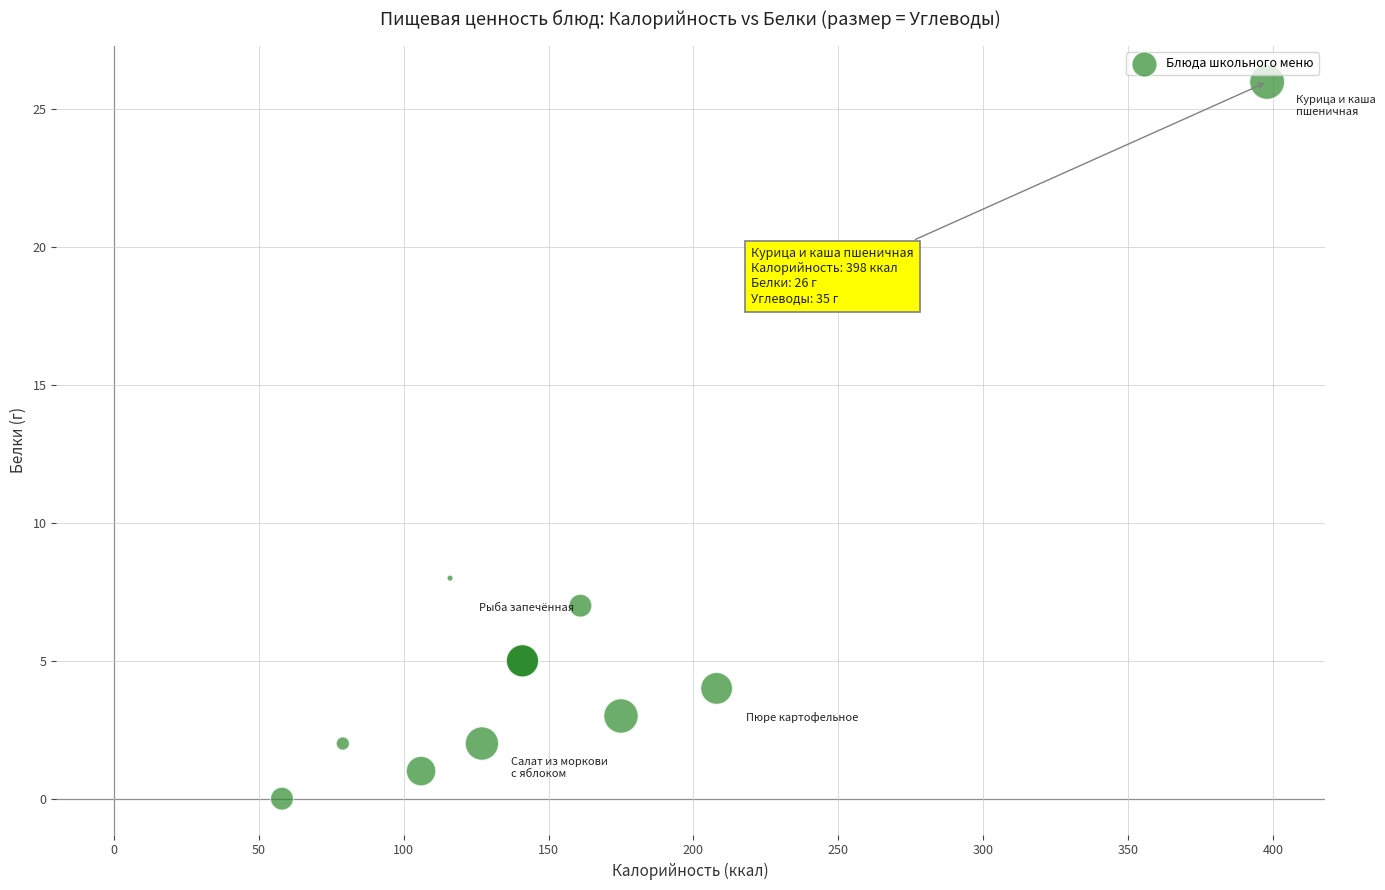

What Y value in the scatter plot is closest to 13?

8